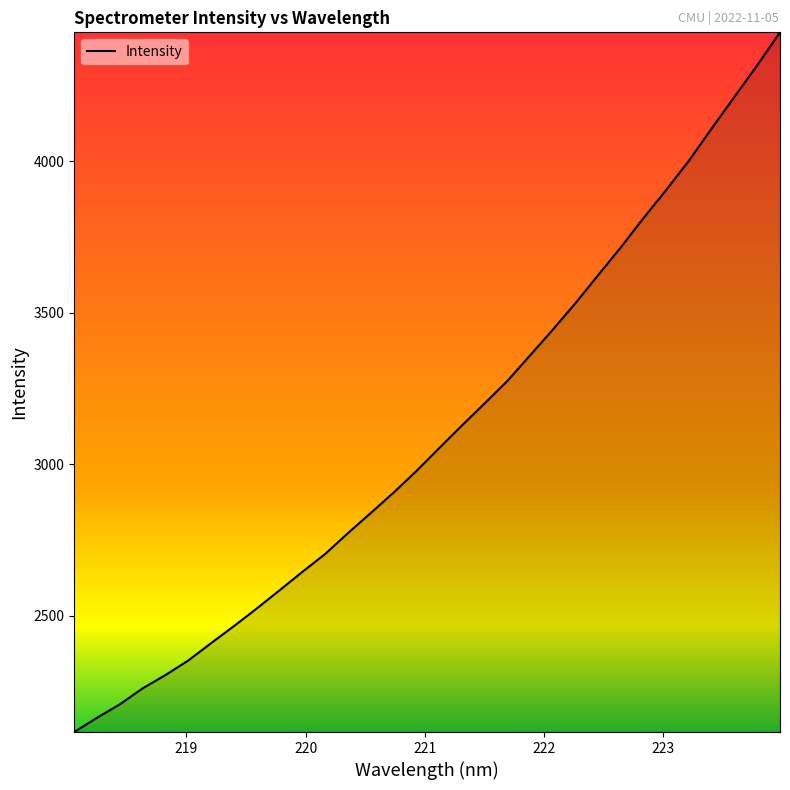

How many categories are shown in the chart?

32